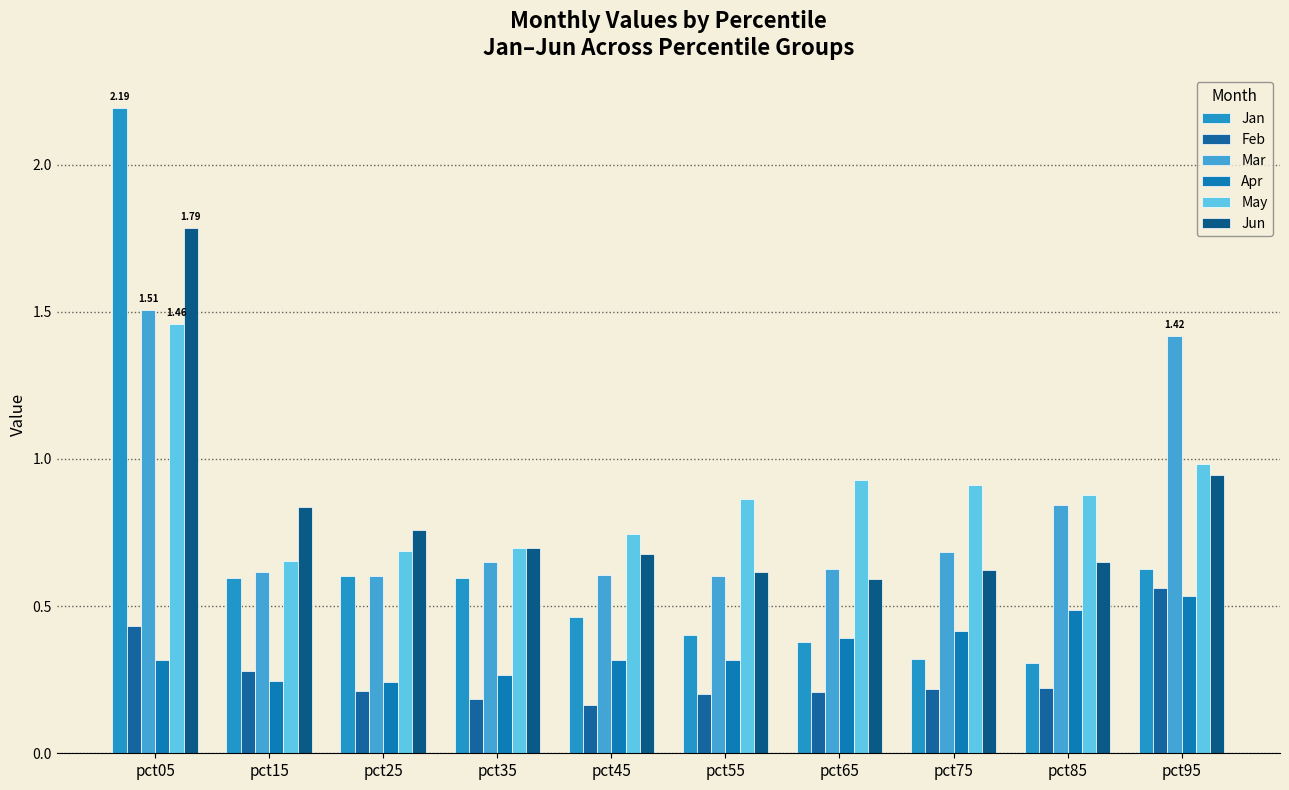

What is the spread (max minus min) of values at pct75?

0.7